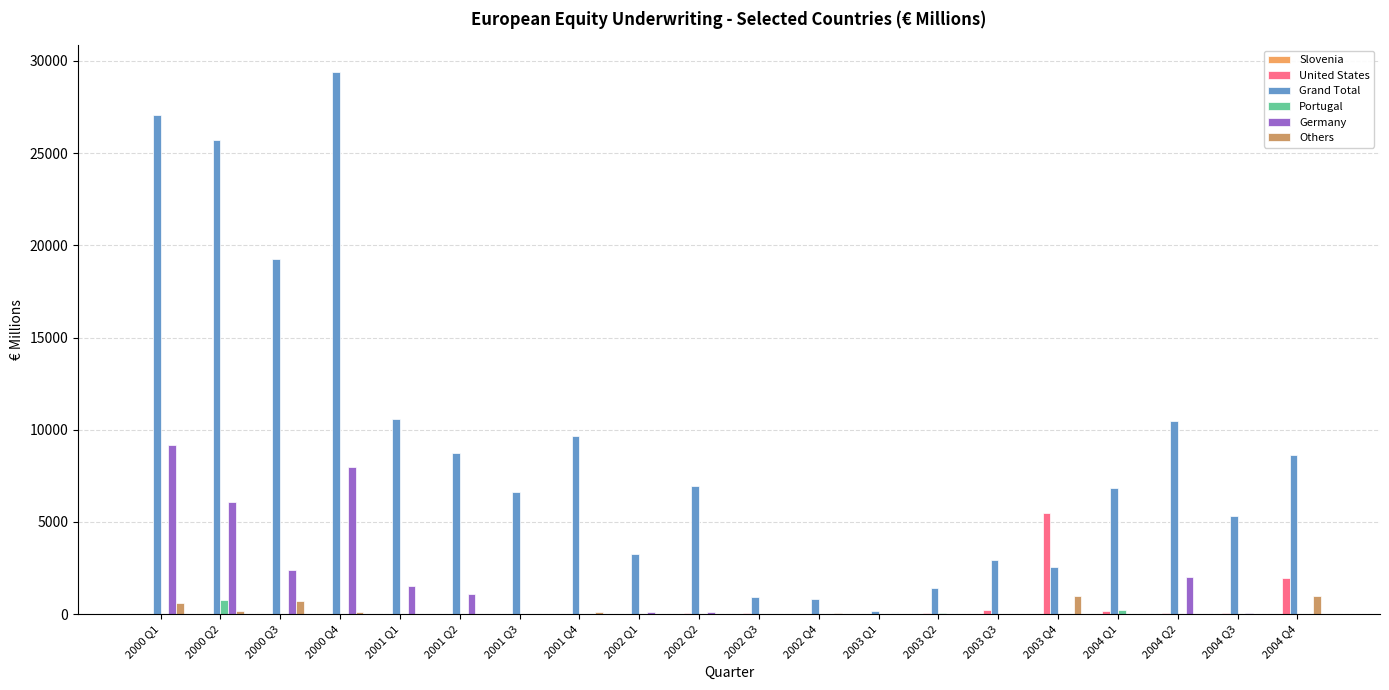

Is the value of Grand Total at 2003 Q2 greater than the value of Portugal at 2002 Q4?

Yes